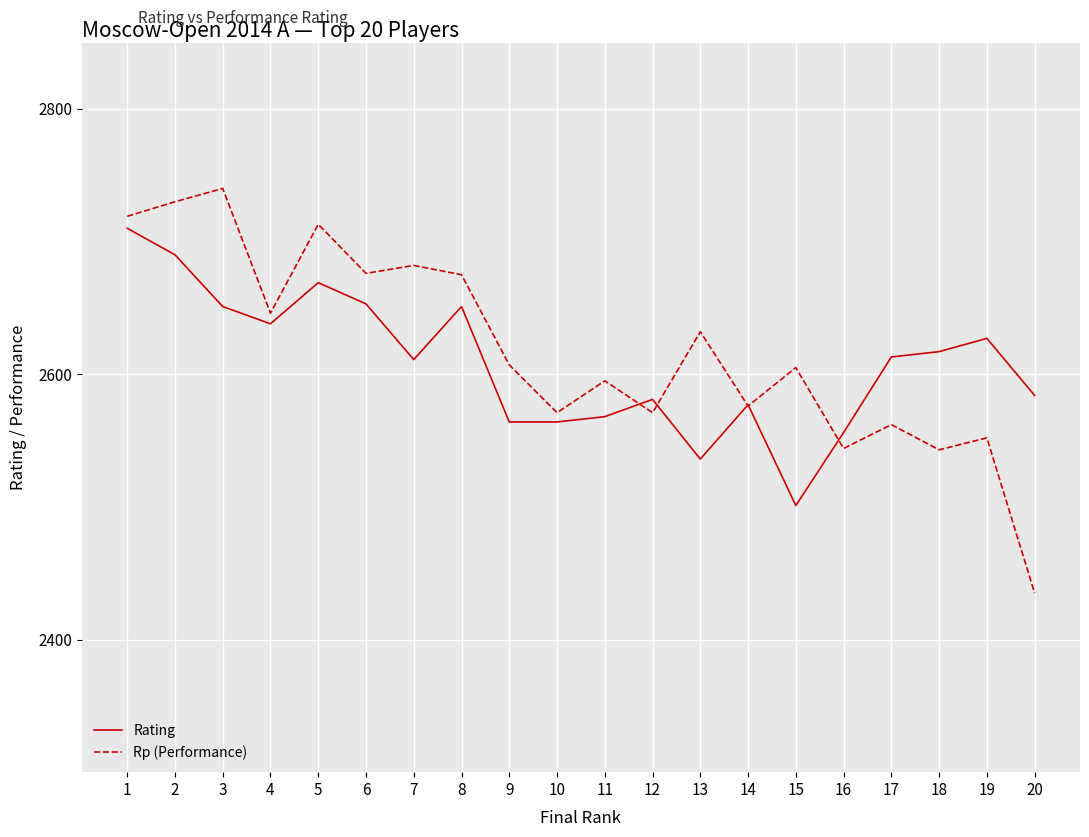

What is the difference between the highest and lowest values at 8?

24